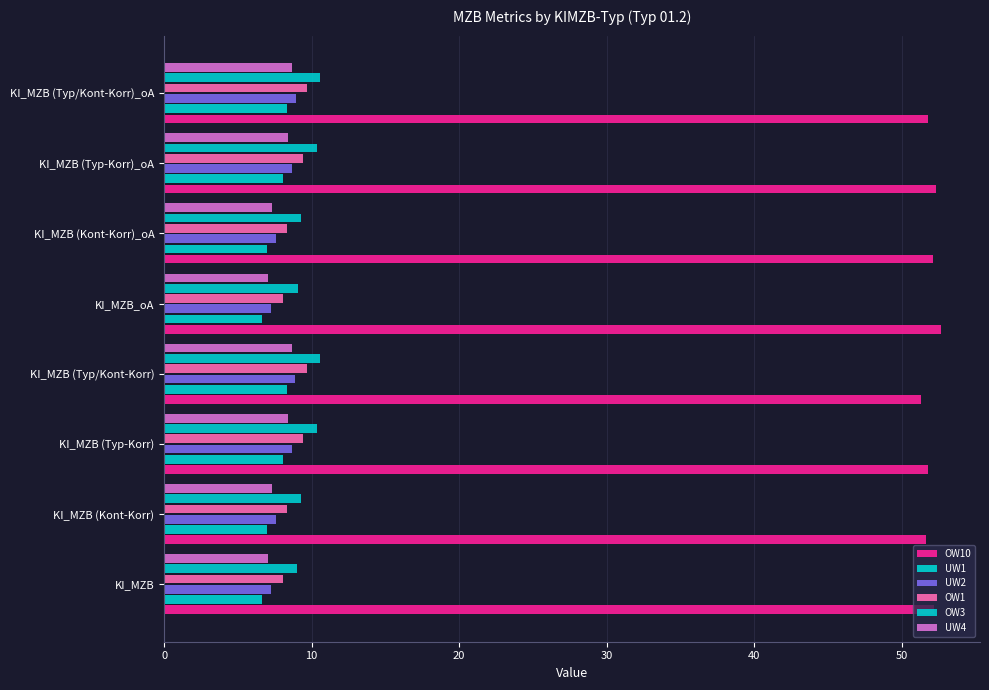

What is the sum of all OW1 values?

71.1